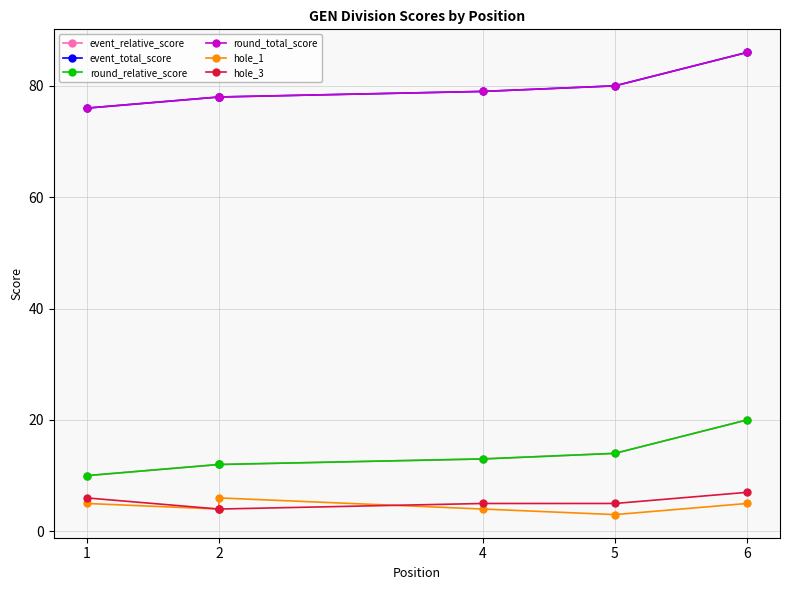

Does the chart have visible grid lines?

Yes